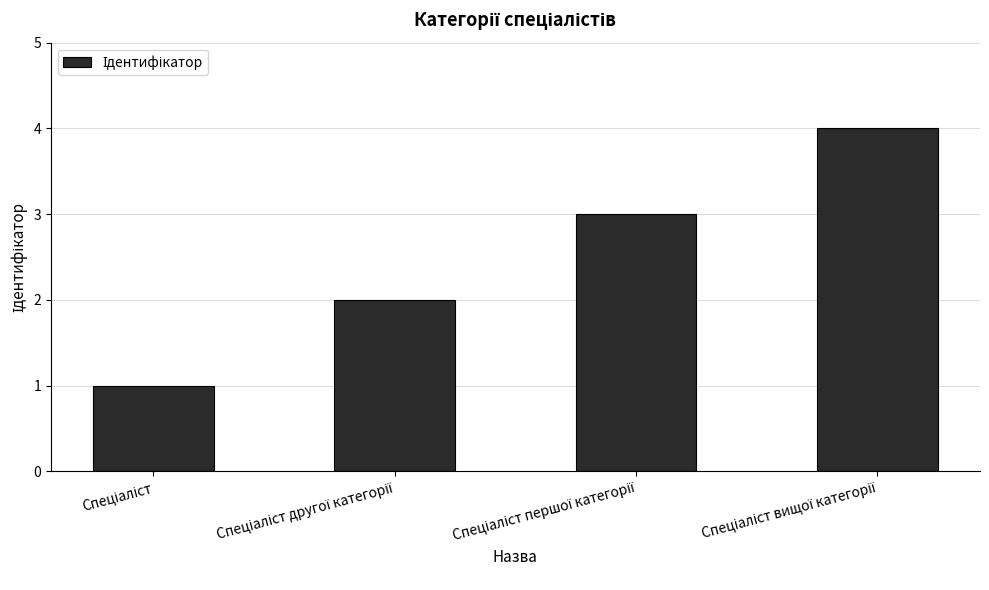

How many values are between 2 and 4?

3